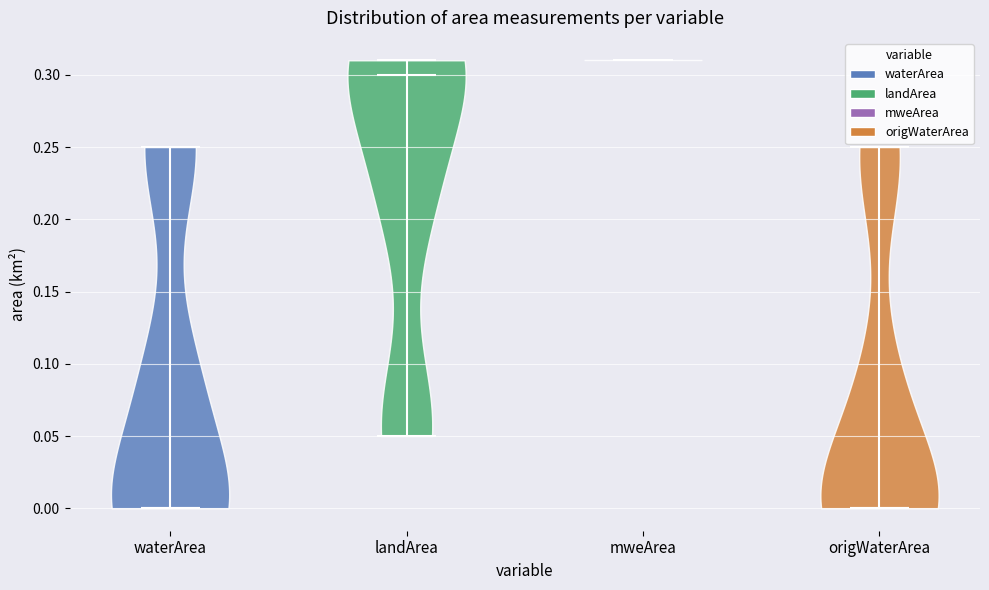

Where does the median line of the violin for landArea sit on the y-axis? The values are not printed on the chart, so give them approximately, as read against the axis.

0.30